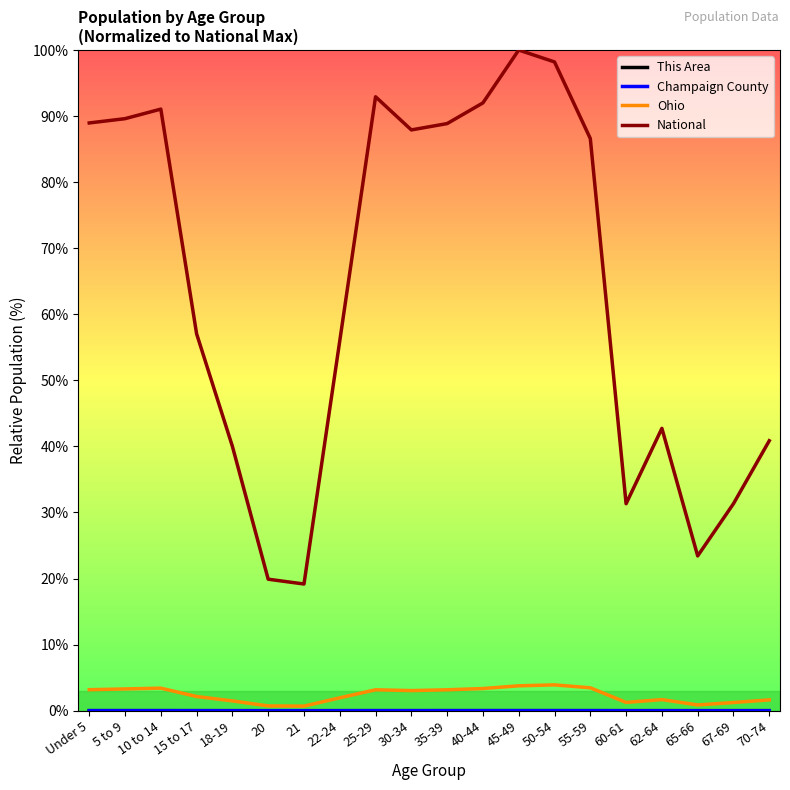

True or false: Ohio and National intersect in this chart.

False